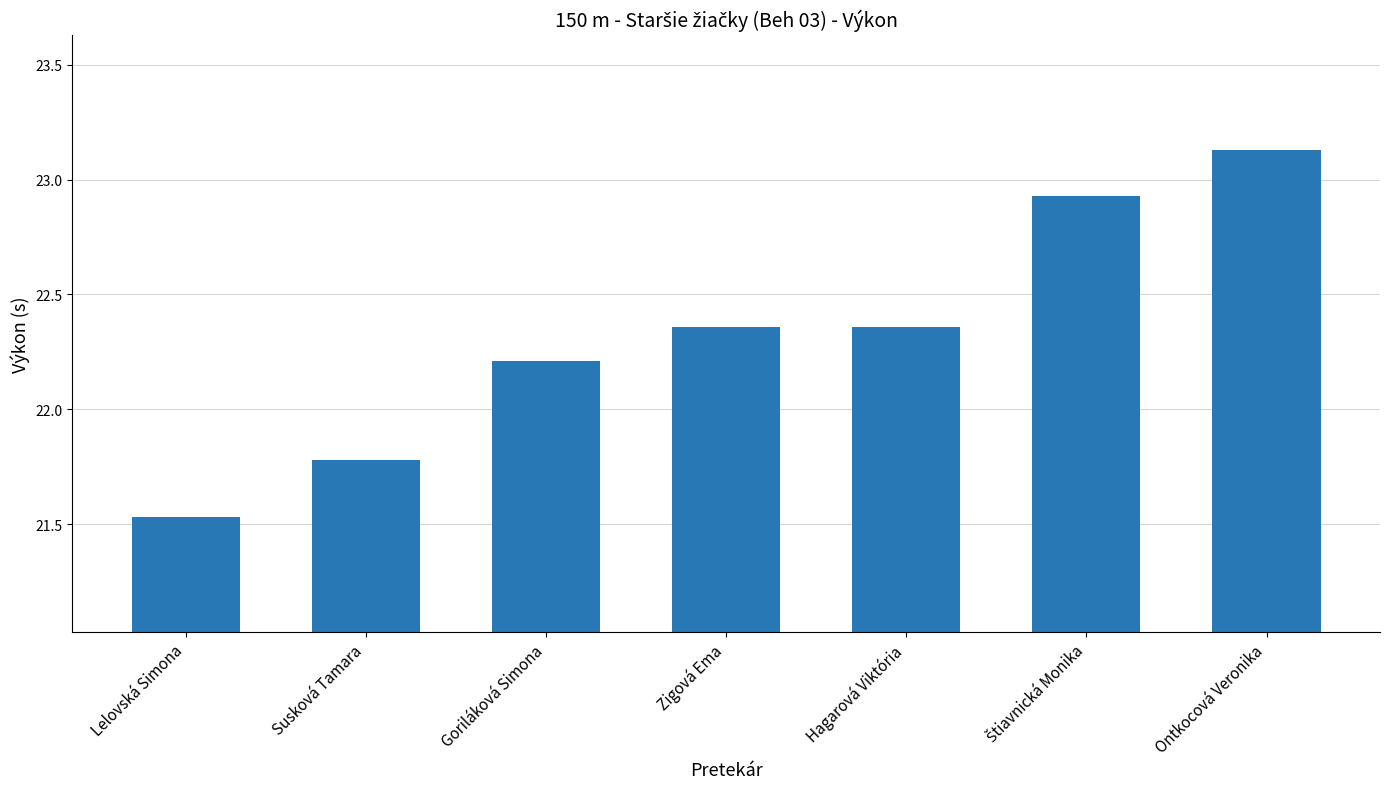

How many data points does each series have?

7